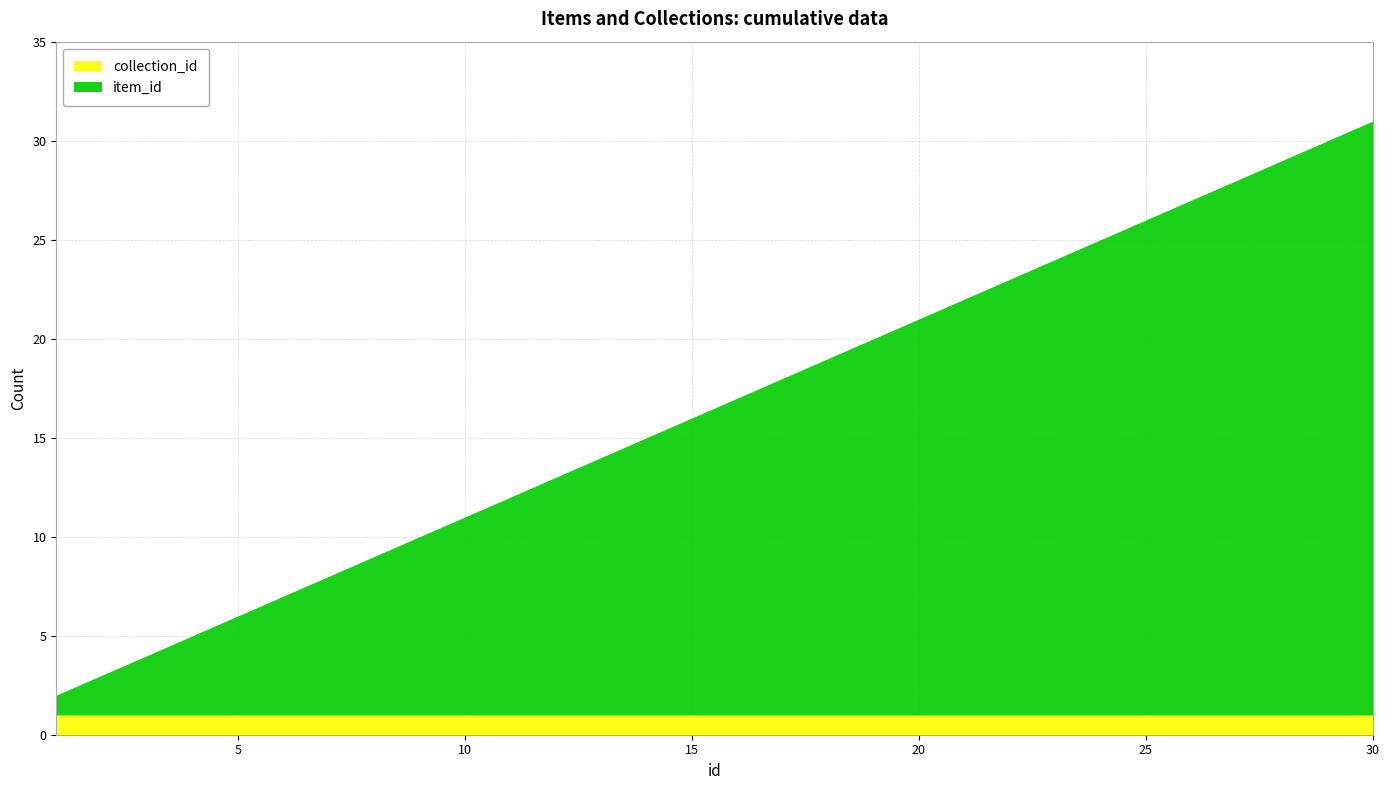

Does the chart have visible grid lines?

Yes